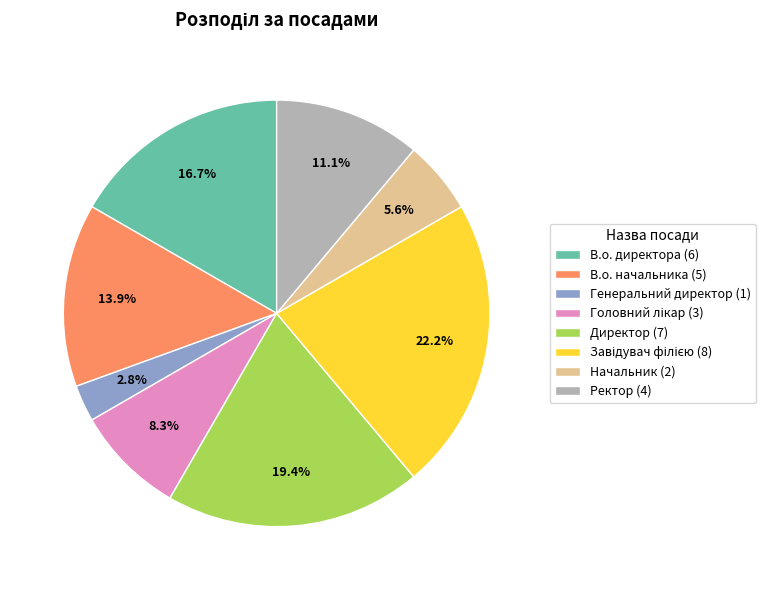

The Генеральний директор slice represents 3% of the pie. True or false?

True